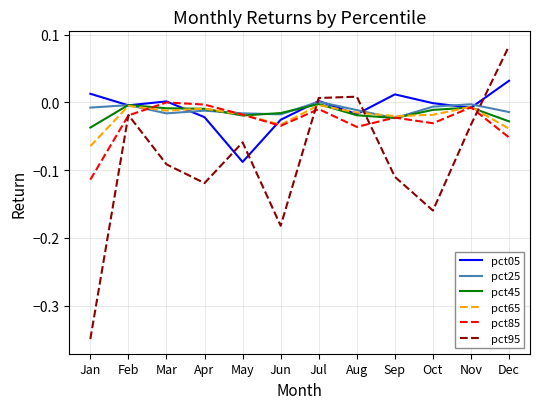

How many times do pct95 and pct65 cross each other?

3